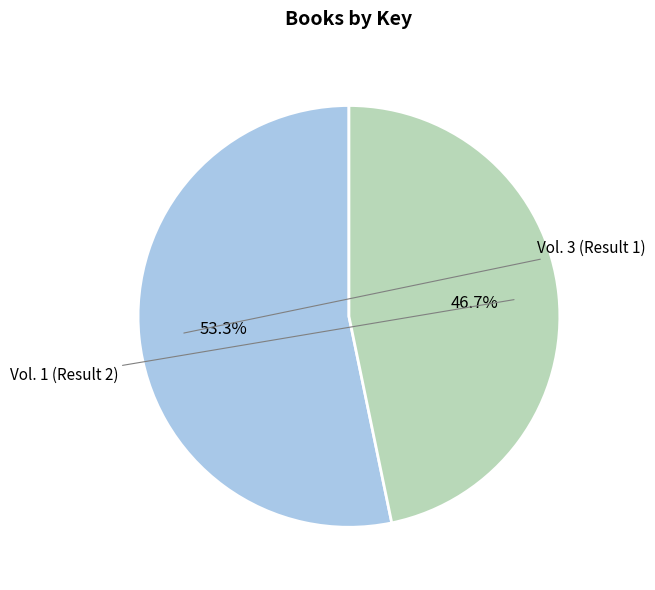

To the nearest percent, what is the difference between the largest and smallest slice percentages?

7%